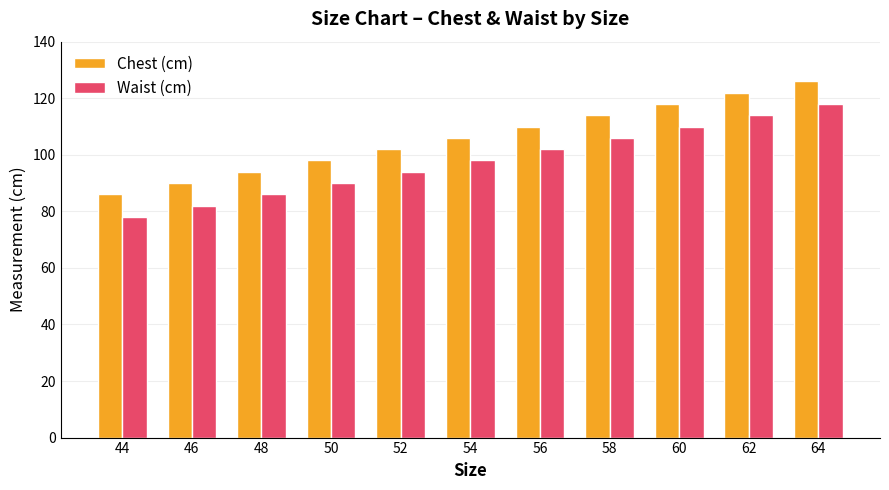

How many data points does each series have?

11